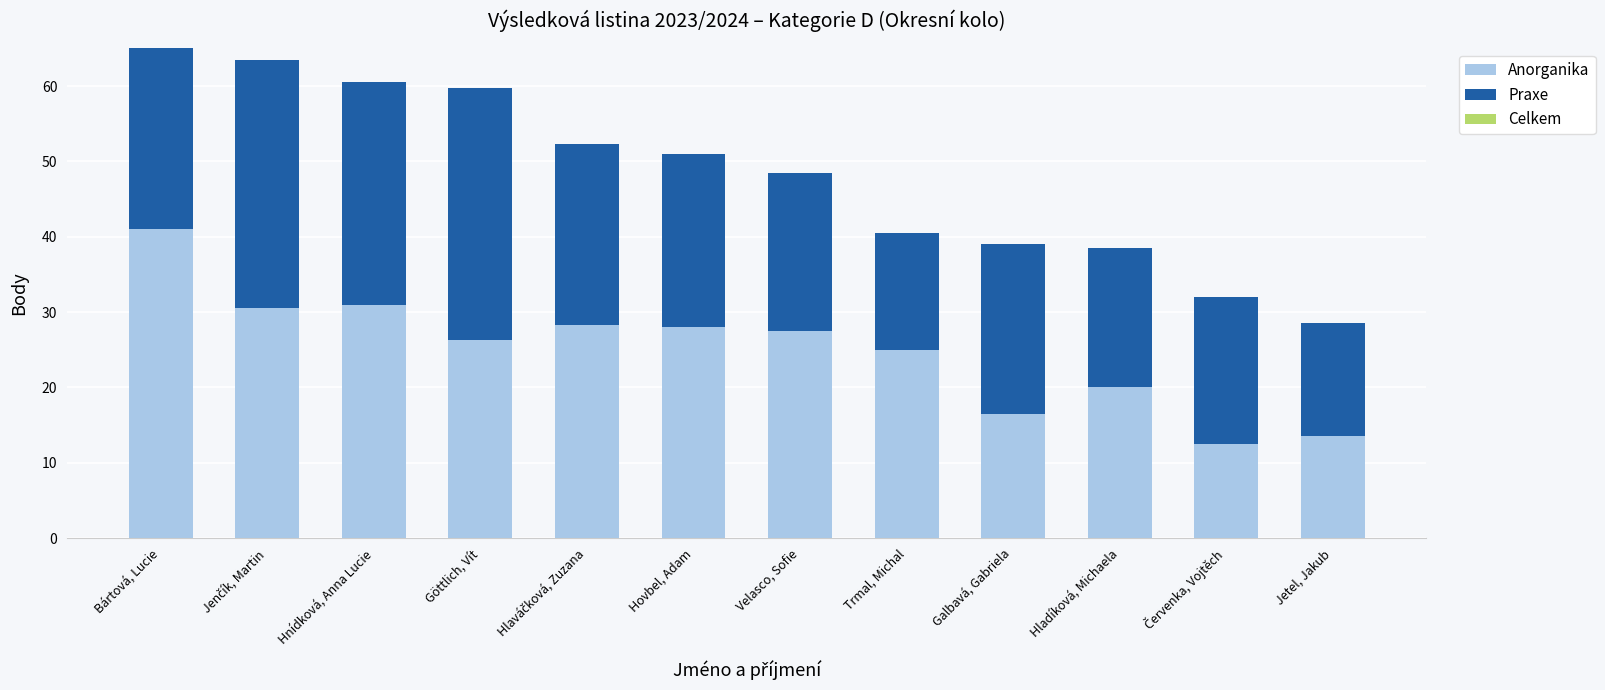

The Anorganika series shows 25.8 at Galbavá, Gabriela. True or false?

False